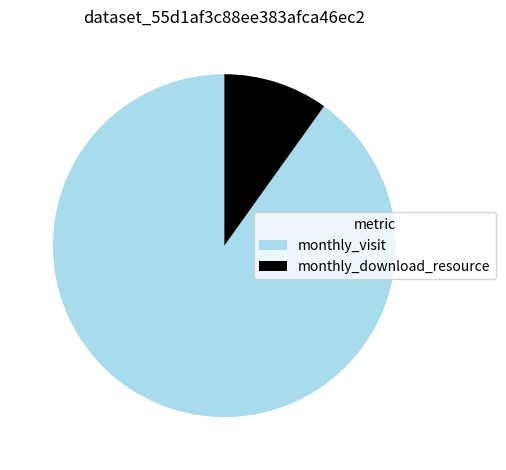

How many segments does this pie chart have?

2